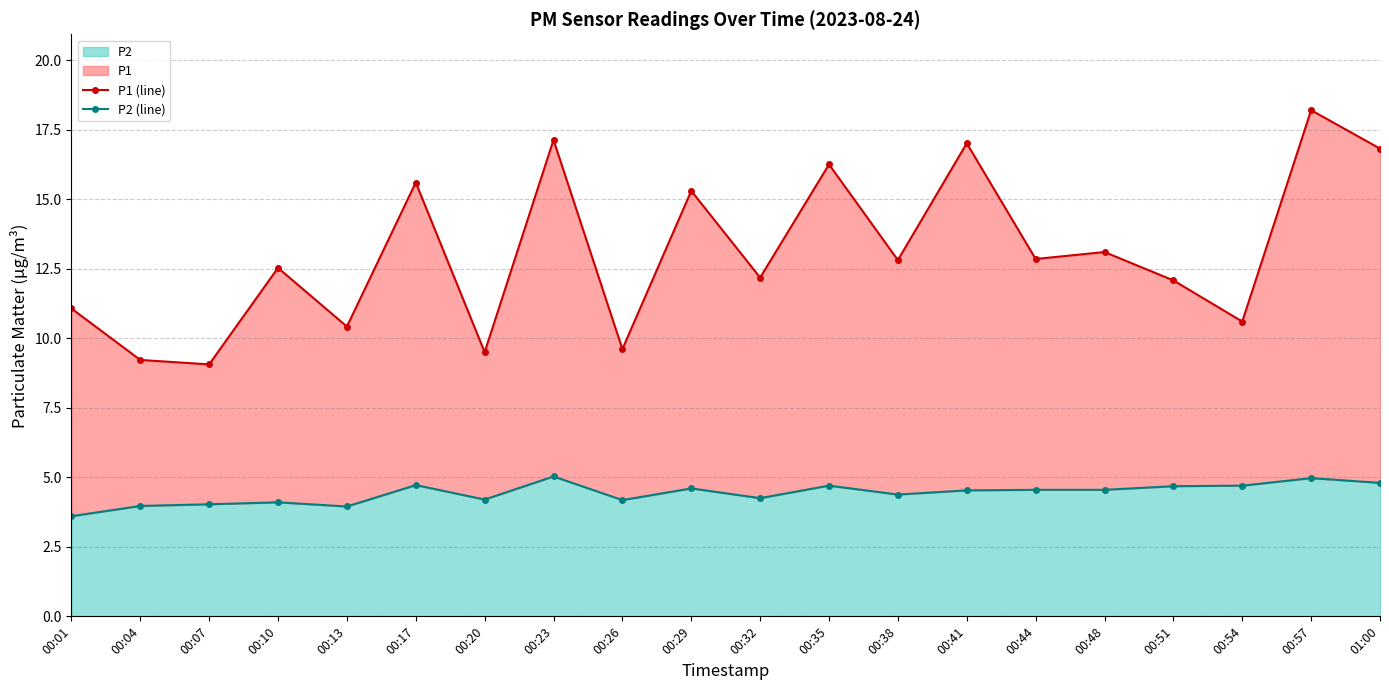

What is the spread (max minus min) of values at 00:23?

12.1